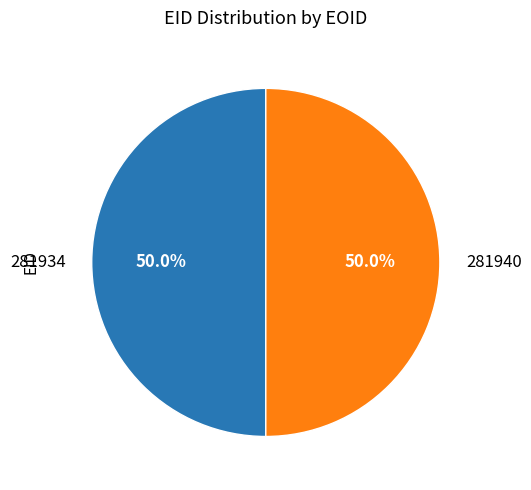

To the nearest percent, what percentage of the pie is 281934?

50%